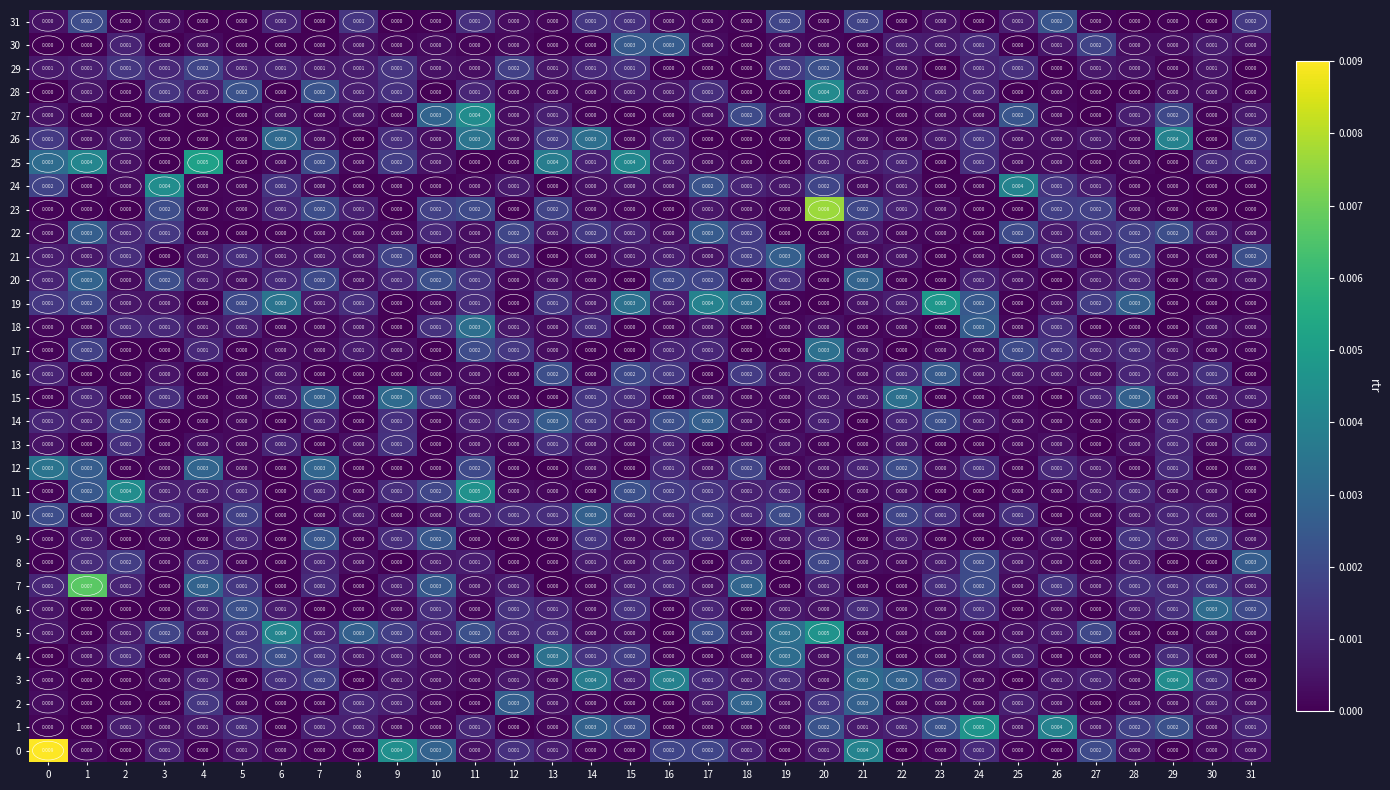

How many distinct data groups are displayed?

32